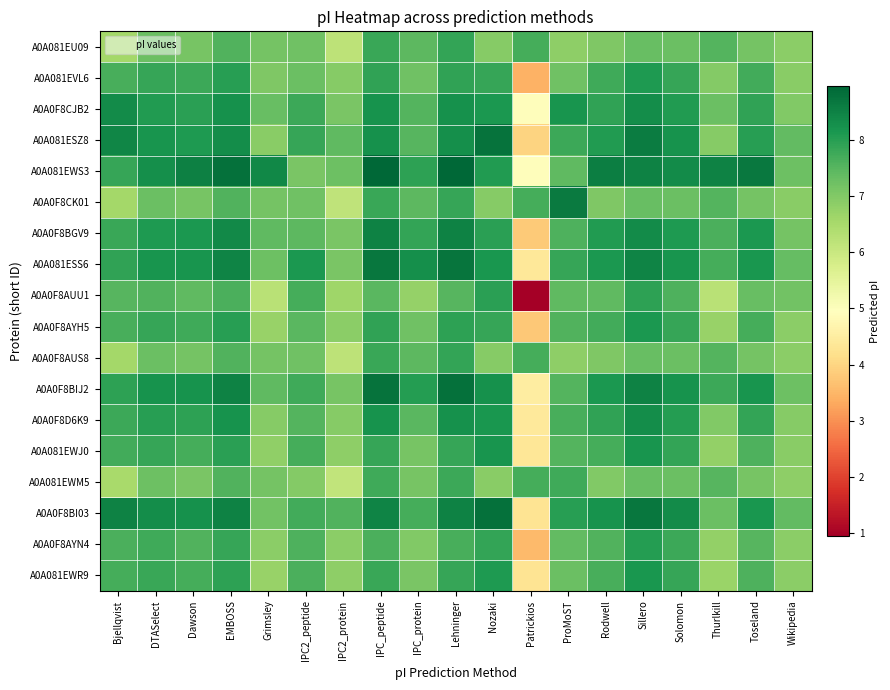

Between IPC_peptide and Nozaki, which series saw the biggest shift?

A0A081EWS3